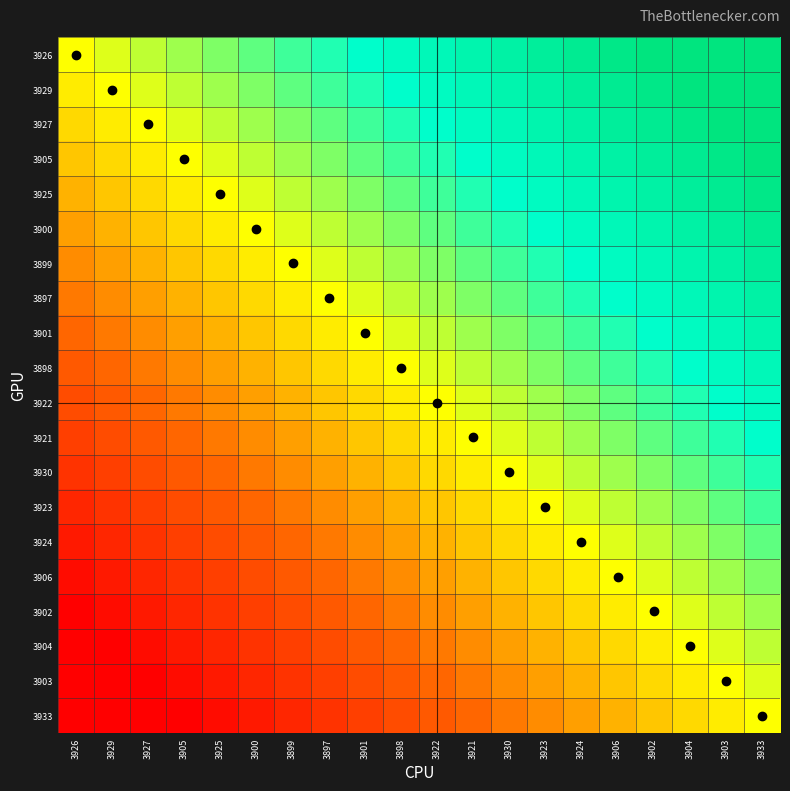

At 3923, list the series in order from largest to smallest.

3926, 3929, 3927, 3905, 3925, 3900, 3899, 3897, 3901, 3898, 3922, 3921, 3930, 3923, 3924, 3906, 3902, 3904, 3903, 3933